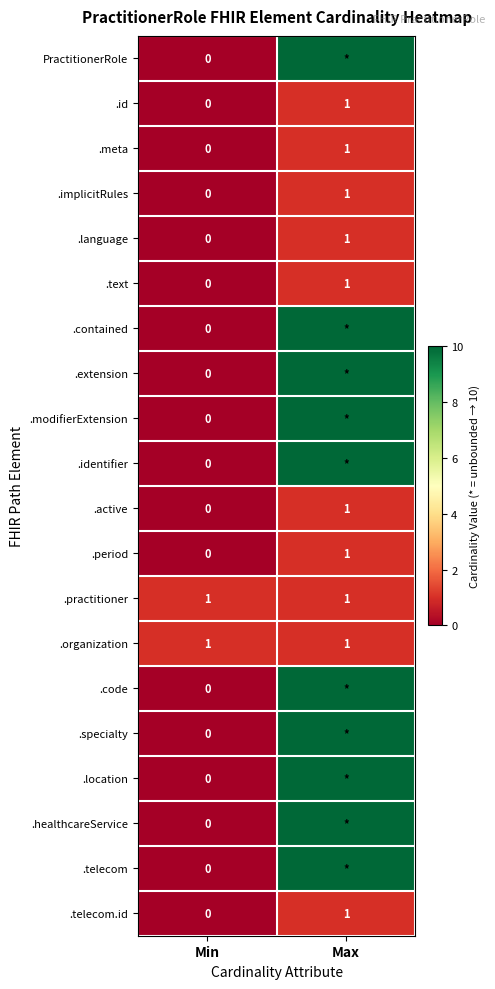

What is the difference between the highest and lowest values at Min?

1